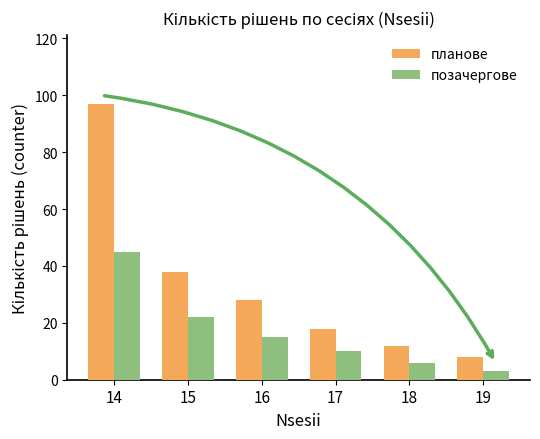

Which series changed the most between 17 and 18?

планове